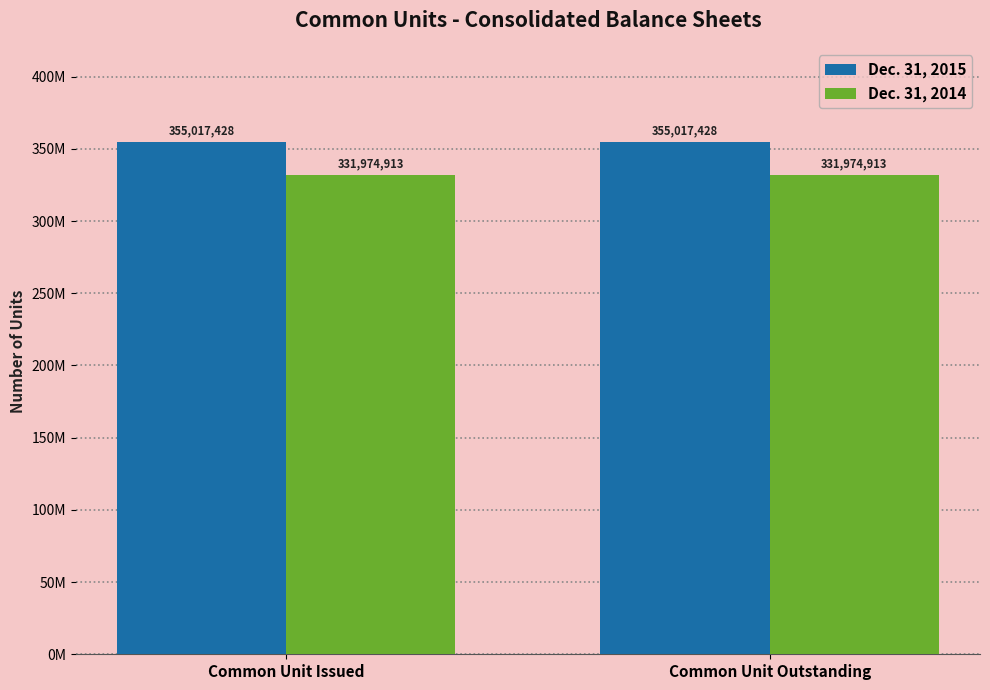

Is it true that Dec. 31, 2015 equals 203364493 at Common Unit Outstanding?

False